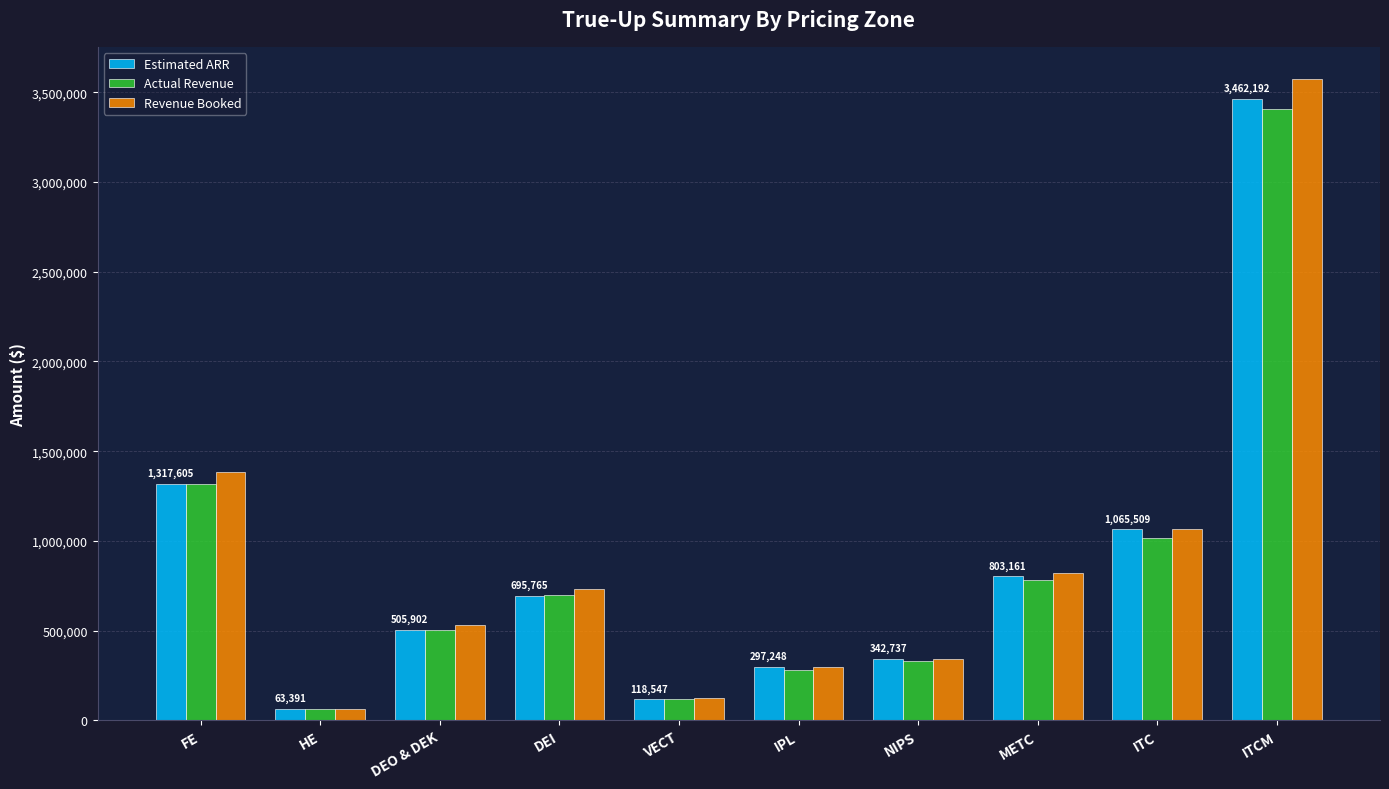

How many bars are there in total?

30